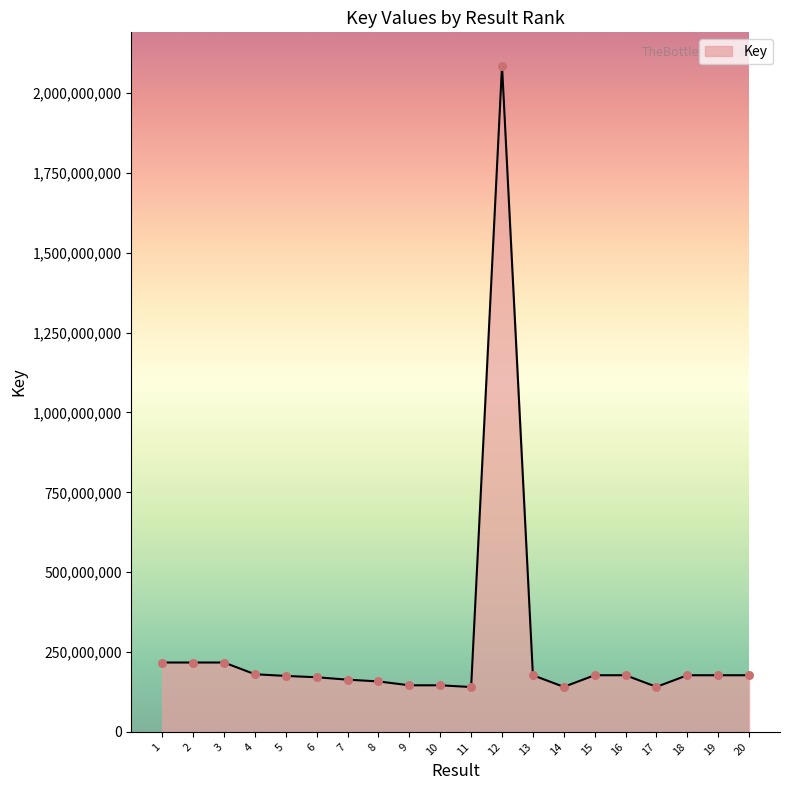

What is the change in value from 6 to 17?

-30059944